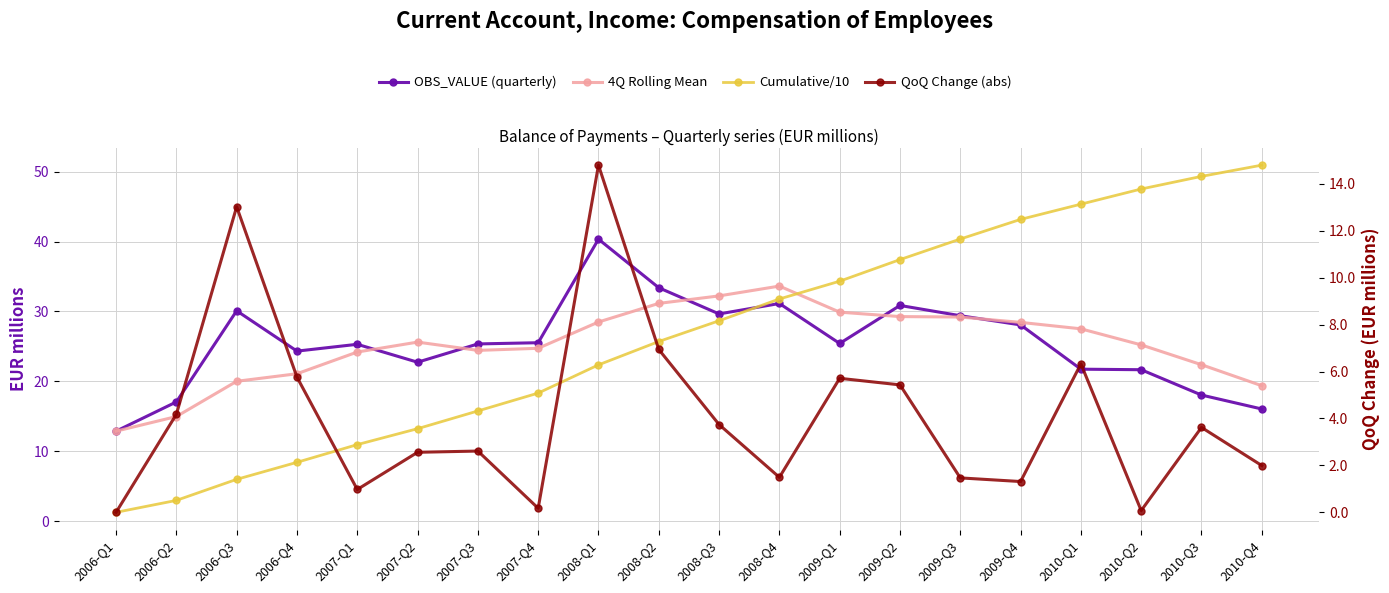

How many positive values does the QoQ Change (abs) series have?

19